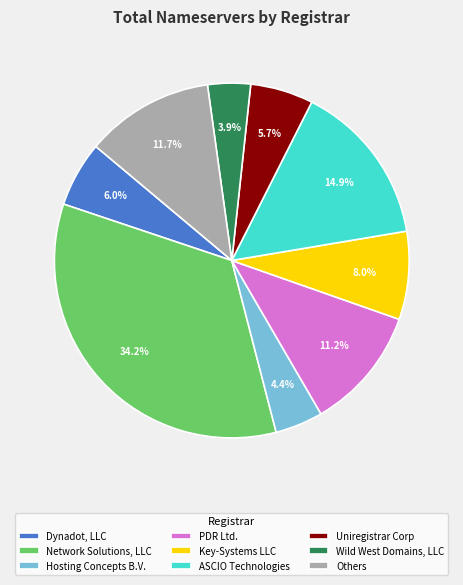

Which category has the biggest portion of the pie?

Network Solutions, LLC